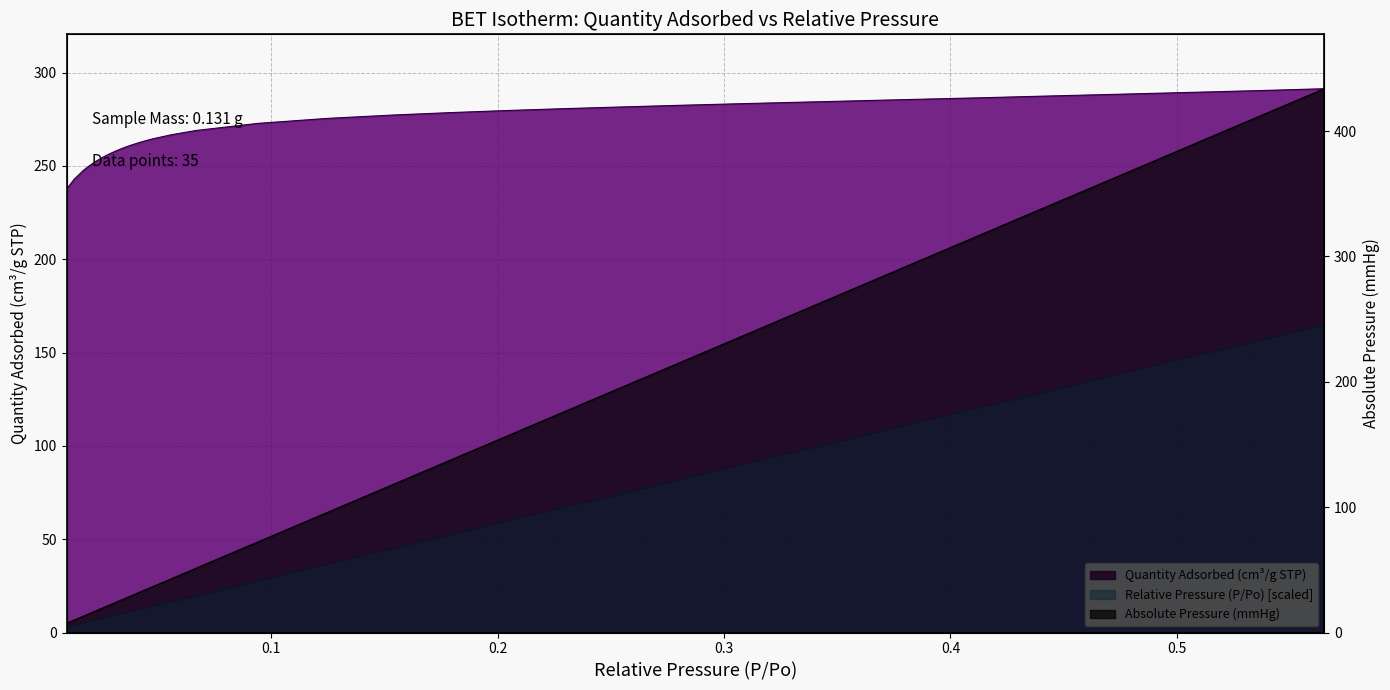

Which series changed the most between 0.009581643 and 0.06688702?

Absolute Pressure (mmHg)